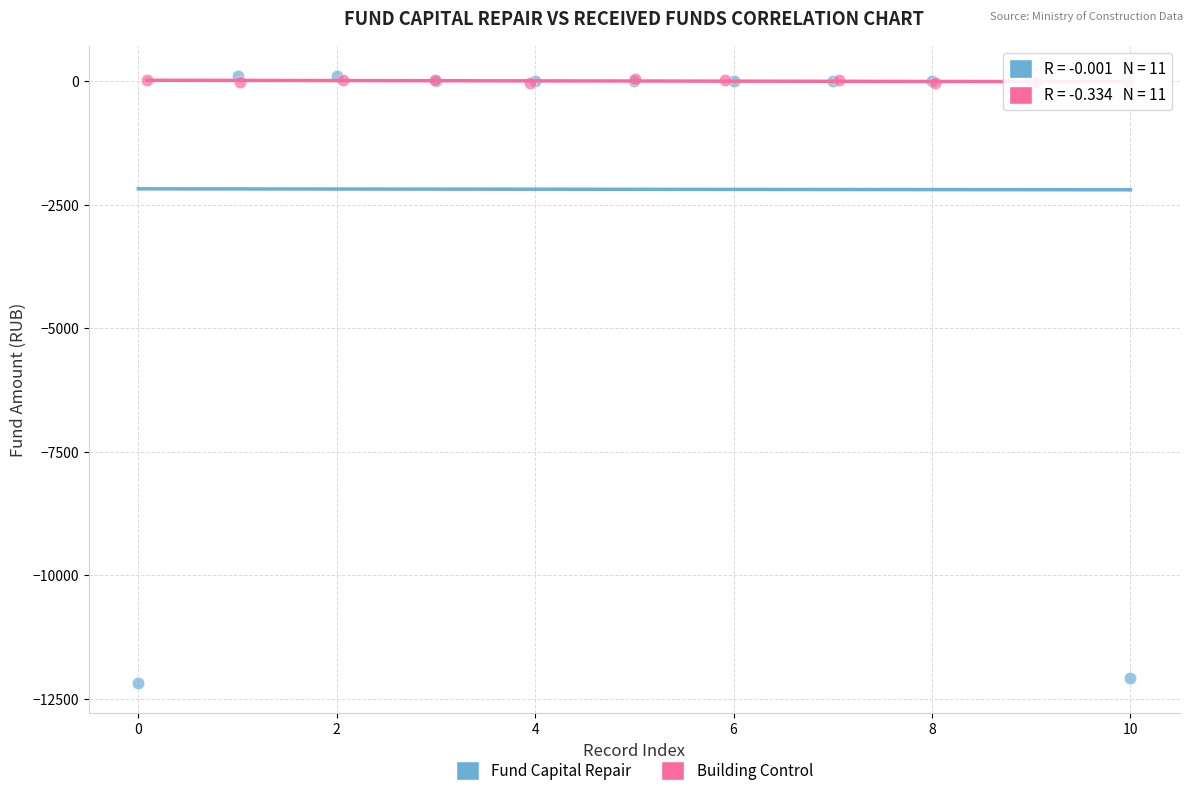

Which series reaches the minimum Y coordinate?

Fund Capital Repair